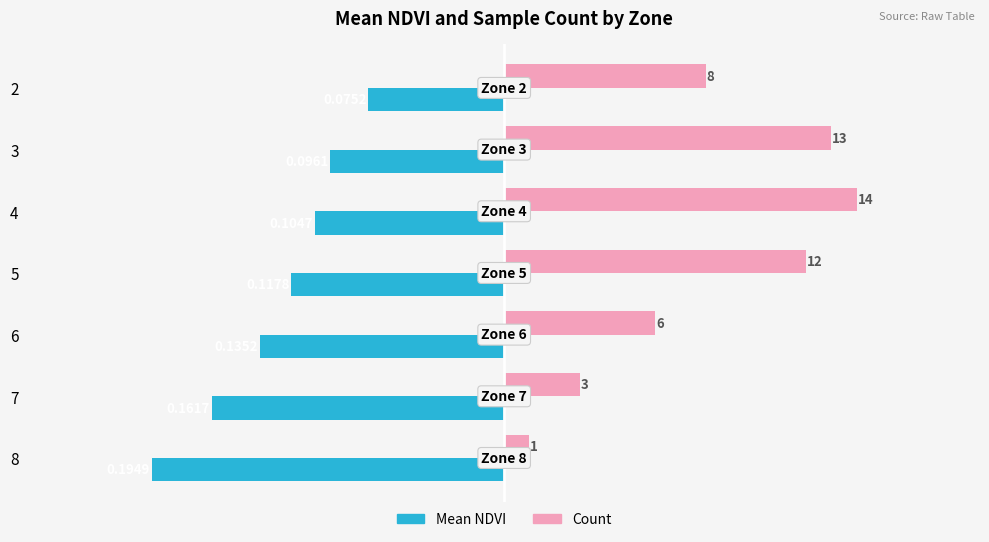

Count the number of data series in this chart.

2